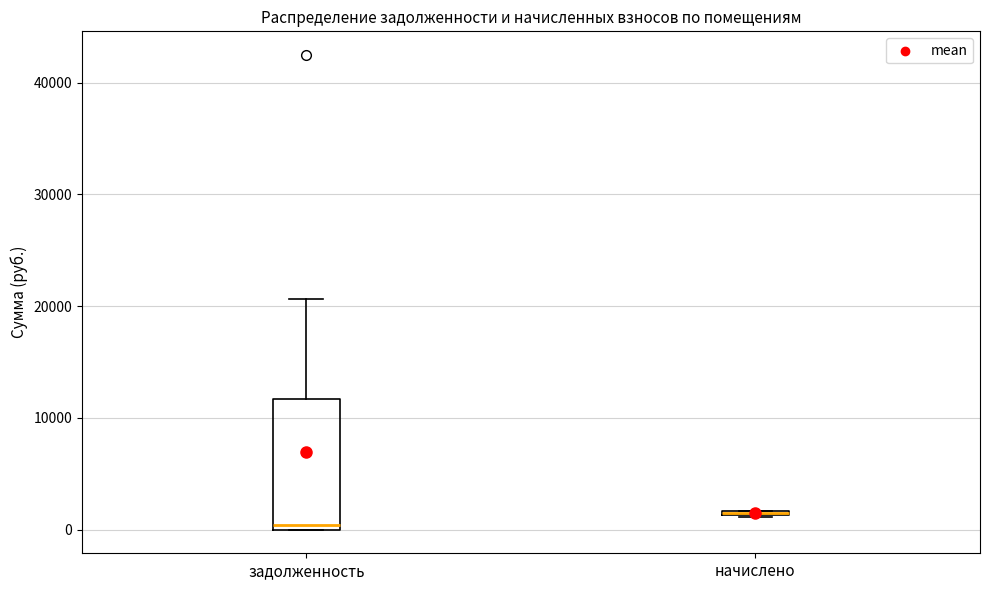

Comparing the boxes themselves (not the whiskers), which one is the tallest?

задолженность